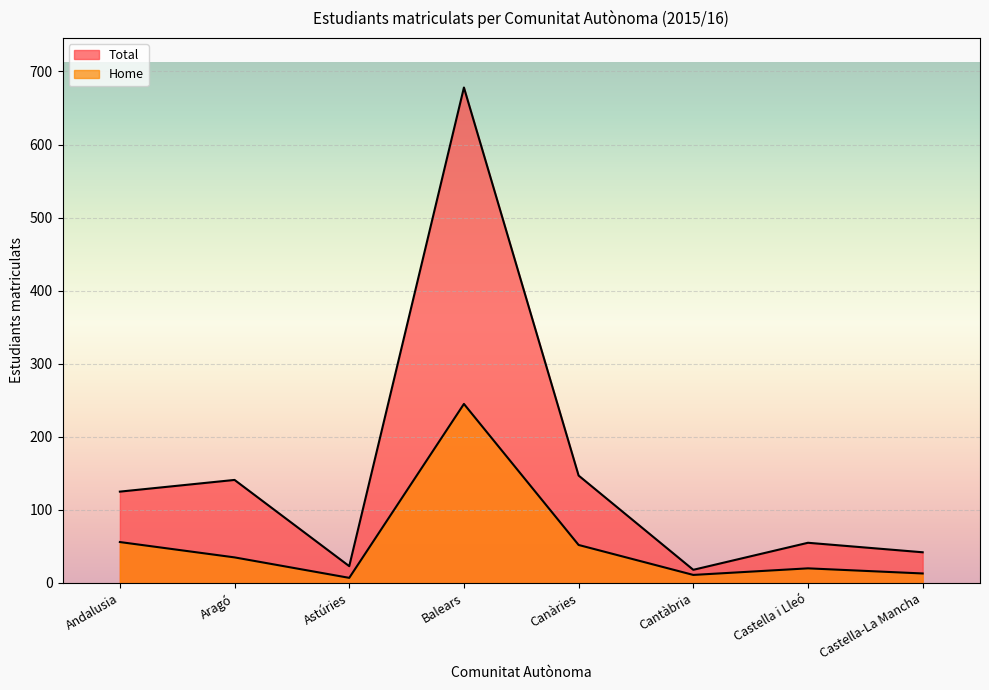

Rank the categories by Total value from lowest to highest.

Cantàbria, Astúries, Castella-La Mancha, Castella i Lleó, Andalusia, Aragó, Canàries, Balears